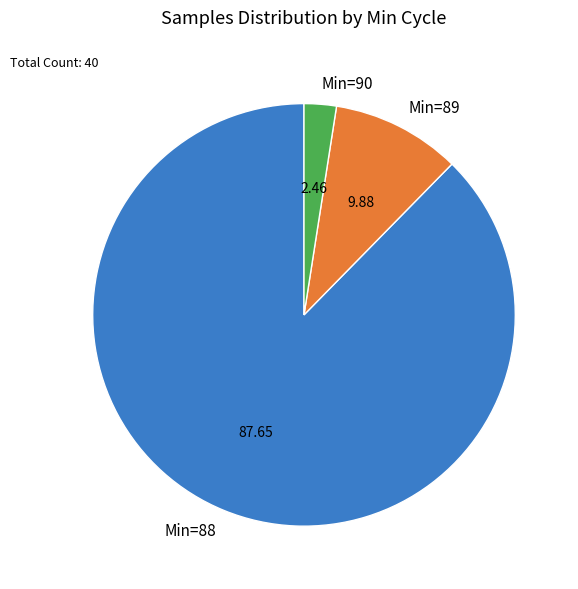

Count the number of slices in the pie.

3